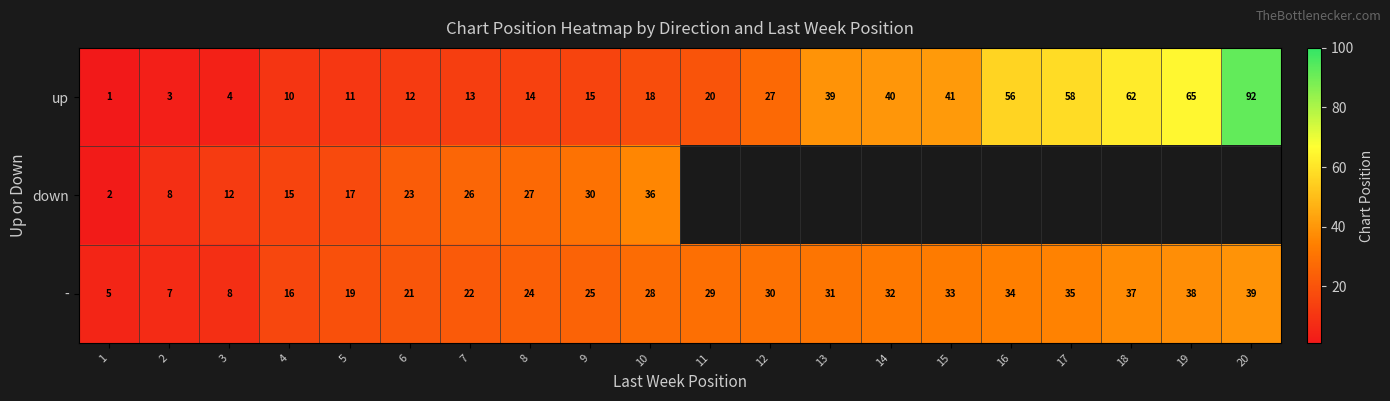

Which has a higher value, 6 or 1?

6